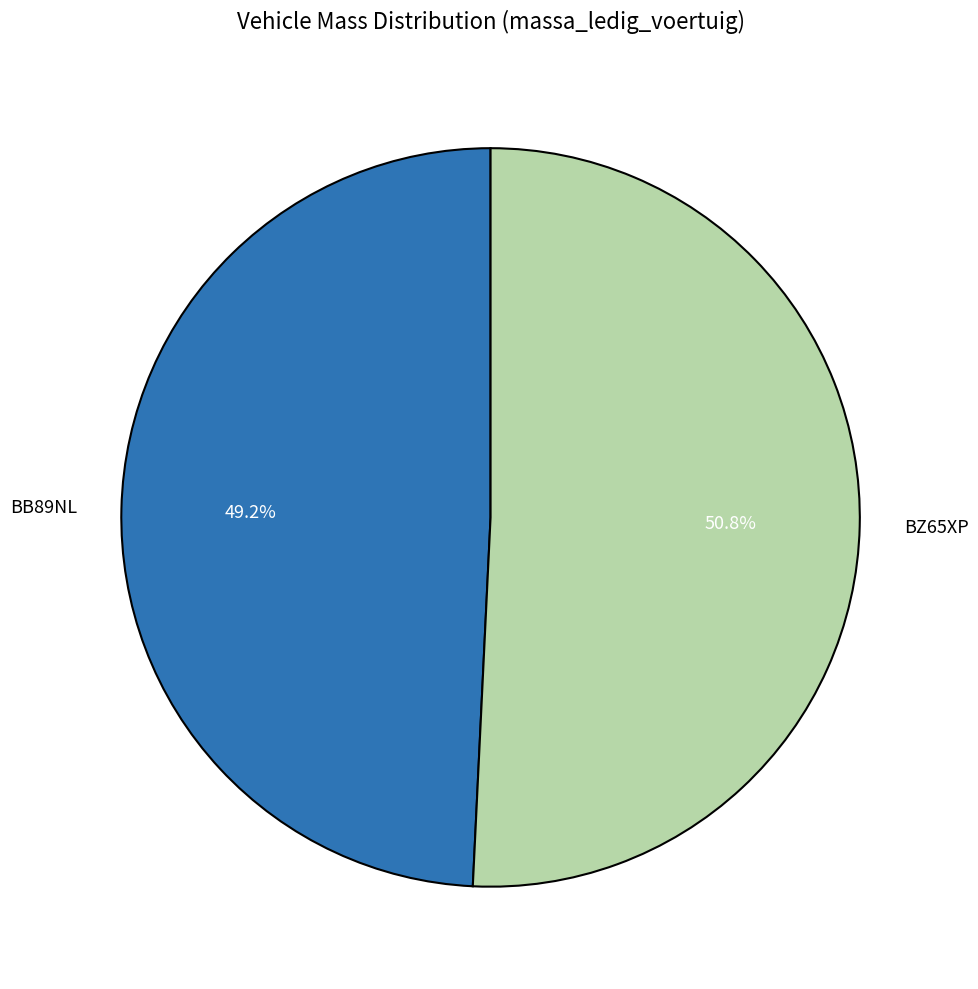

What percentage is the BZ65XP slice, to the nearest percent?

51%